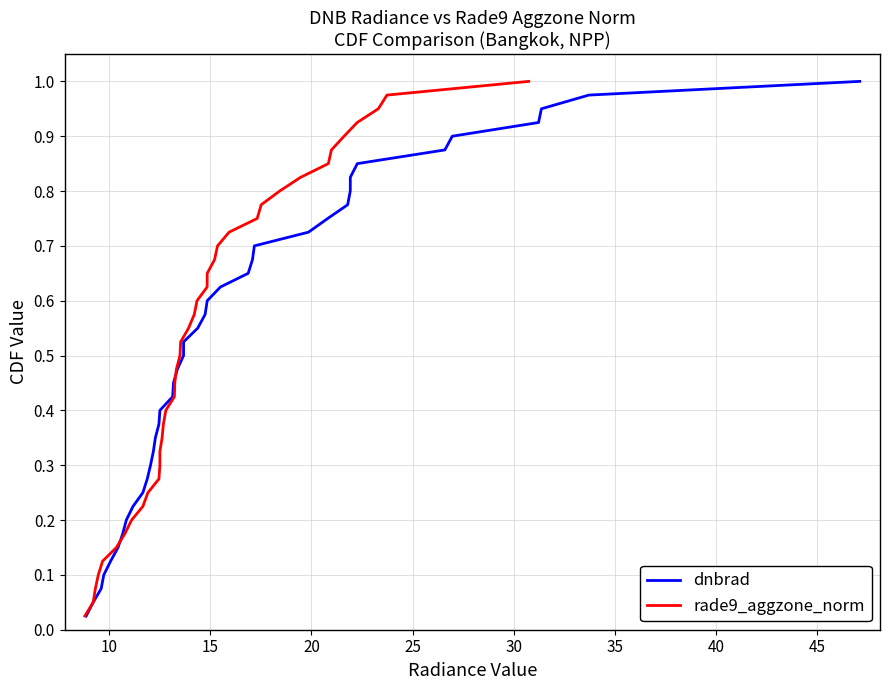

True or false: rade9_aggzone_norm has a value of 1.1 at 24.

False